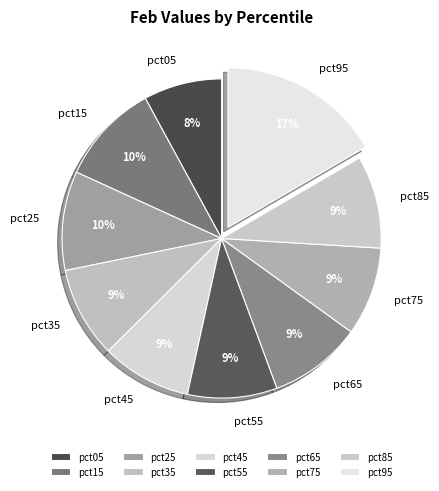

Is there any slice that represents more than half of the pie?

No